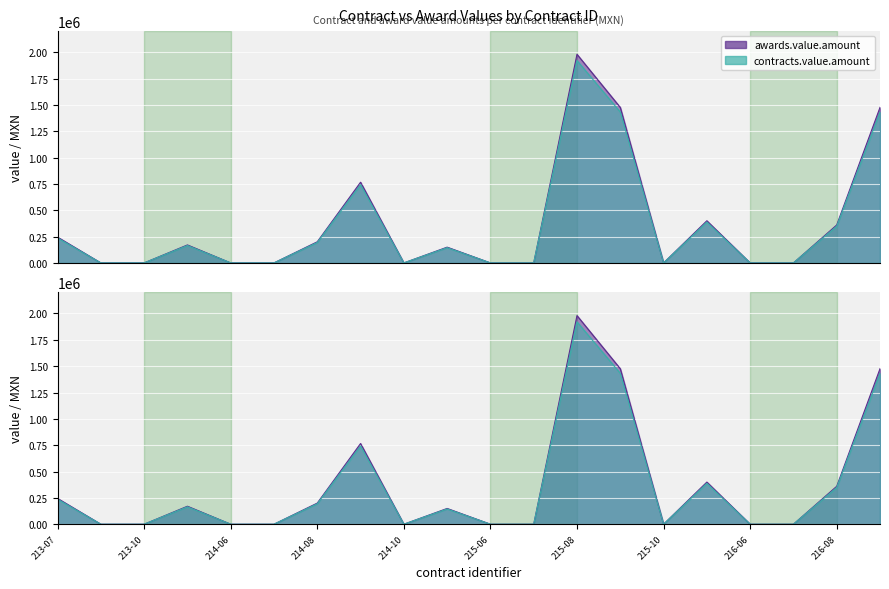

True or false: contracts.value.amount and awards.value.amount cross at least once.

False